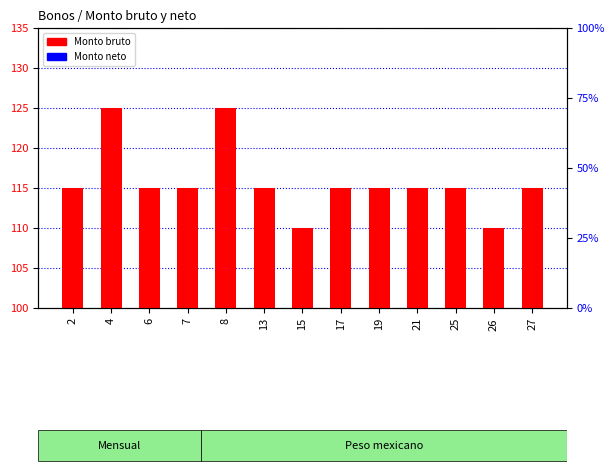

Which series has the largest total across all categories?

Monto bruto